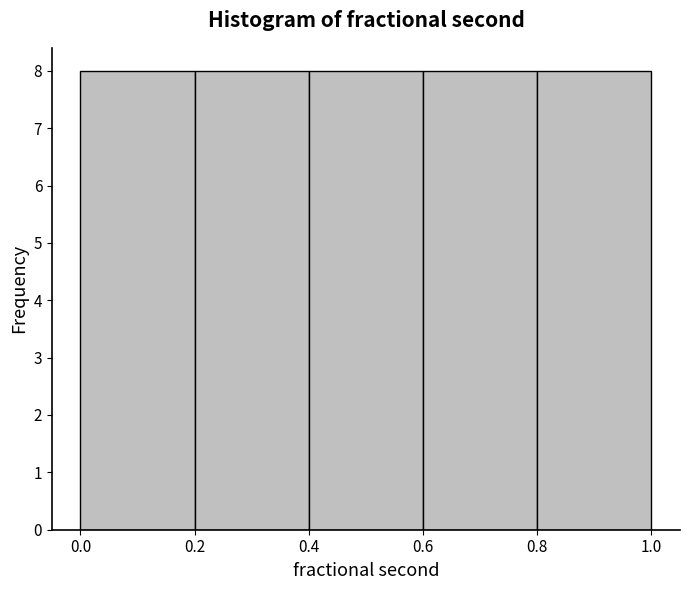

Reading left to right, list every bar in this chart as the range it spans on the x-axis followed by its height. The values are not printed on the chart, so give them approximately, as read against the axis.

0.0 to 0.2: 8
0.2 to 0.4: 8
0.4 to 0.6: 8
0.6 to 0.8: 8
0.8 to 1.0: 8